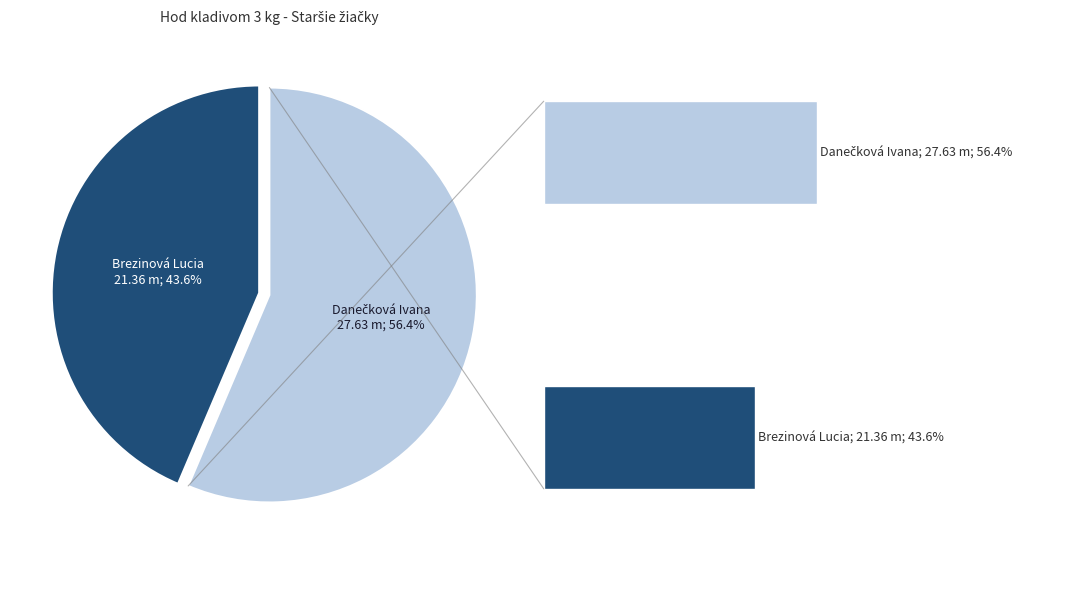

What is the majority slice?

Danečková Ivana